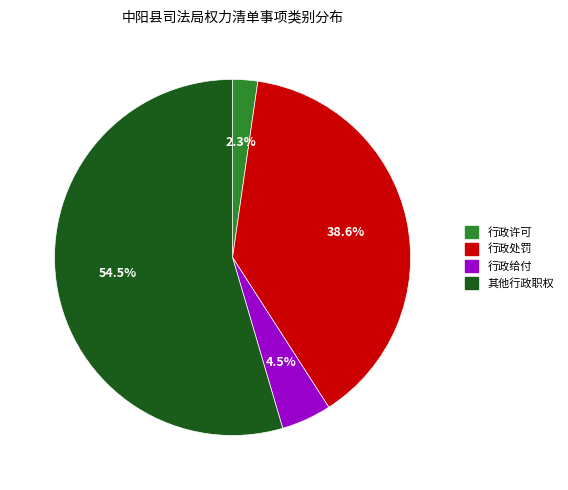

Is the sum of 行政处罚 and 行政许可 greater than half?

No